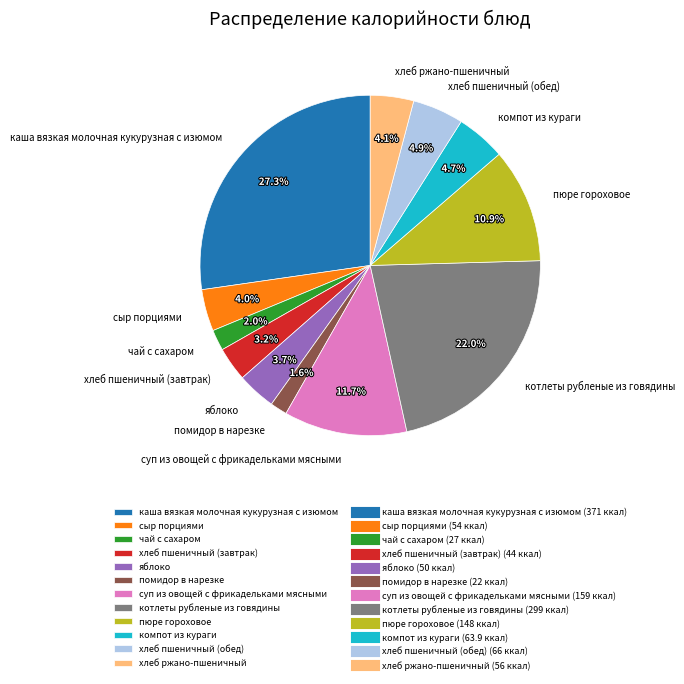

Which category has the biggest portion of the pie?

каша вязкая молочная кукурузная с изюмом